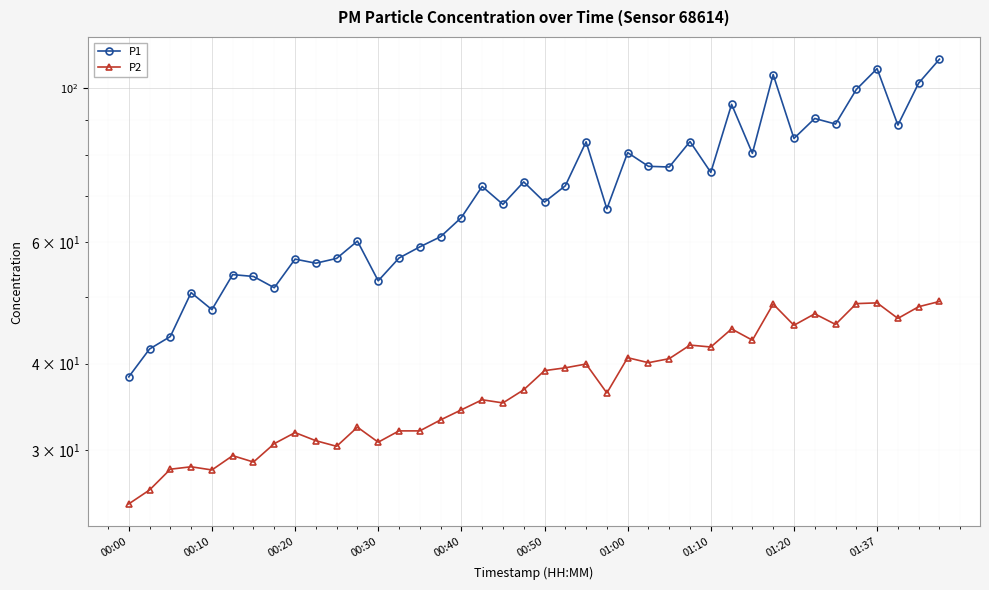

How many values in the P2 series exceed 36?

21